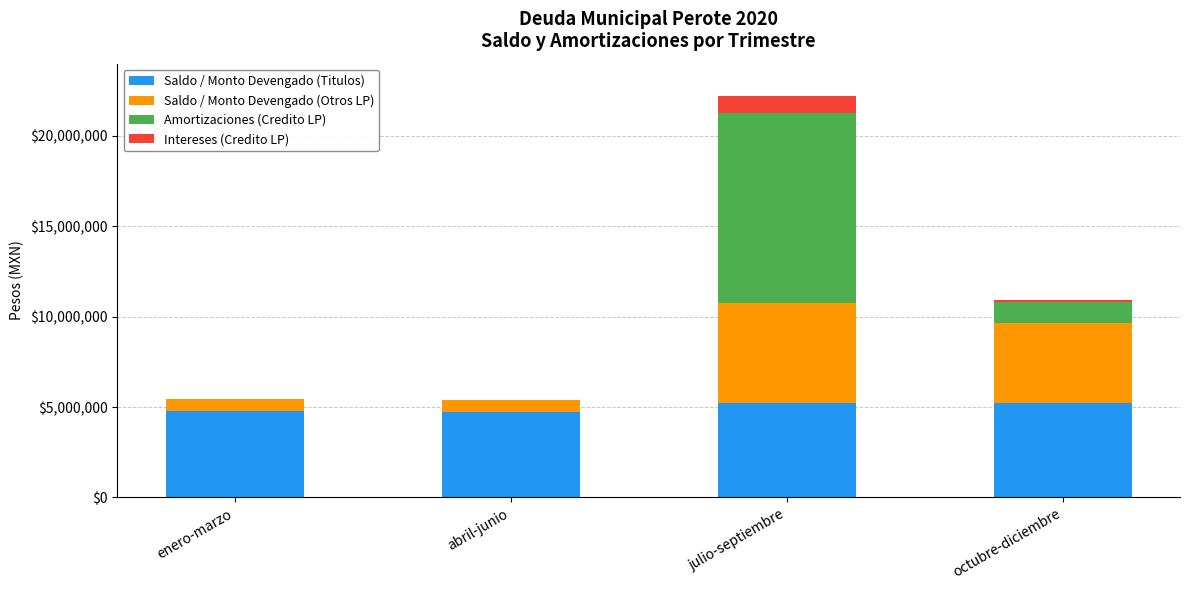

What is the maximum value for Saldo / Monto Devengado (Titulos)?

5251956.8